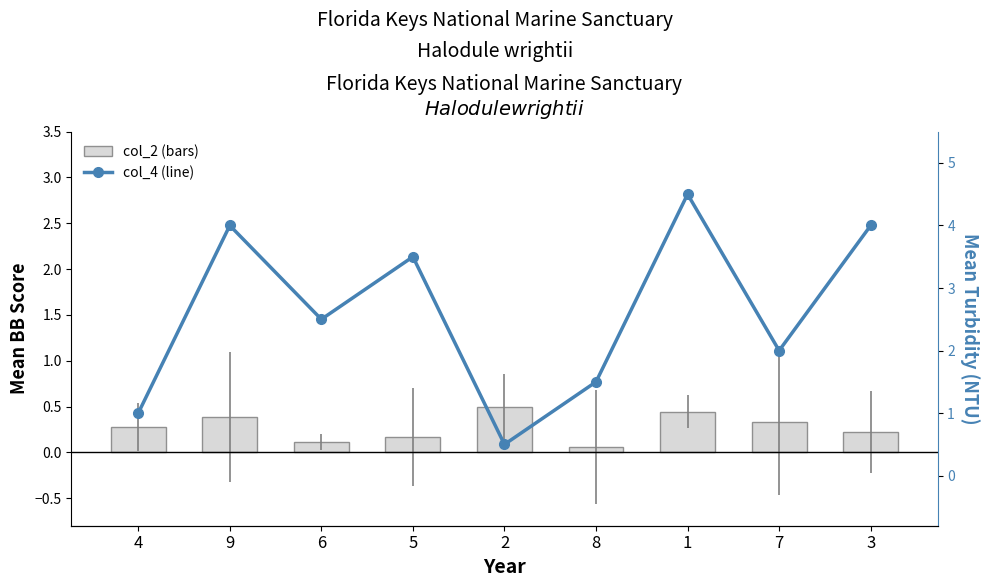

What is the label of the 2nd bar from the right?

7